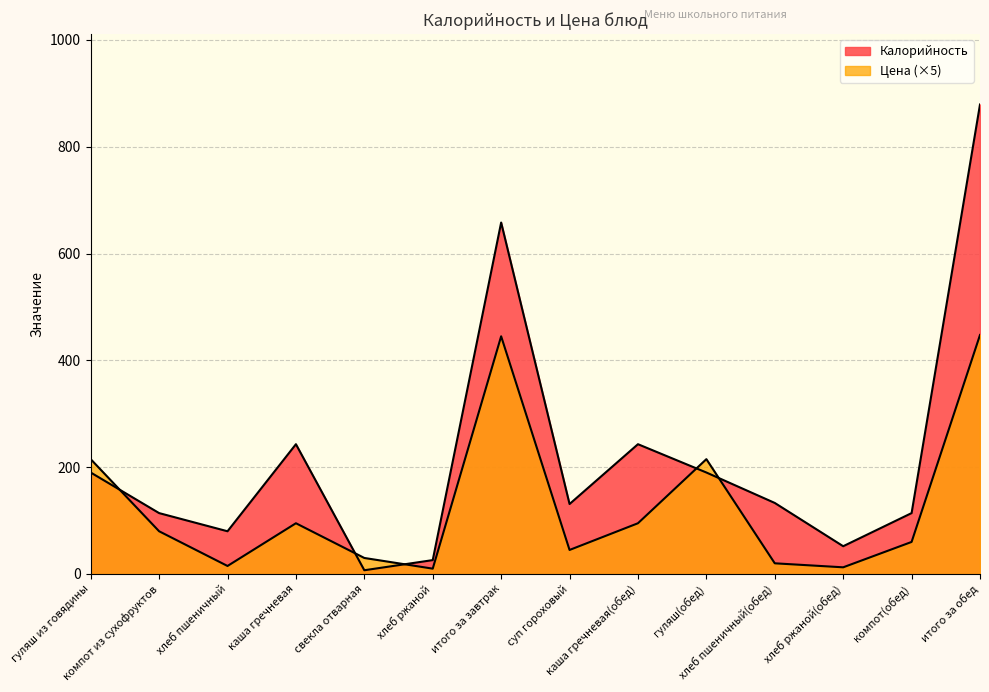

What are all the series names shown in the legend?

Калорийность, Цена